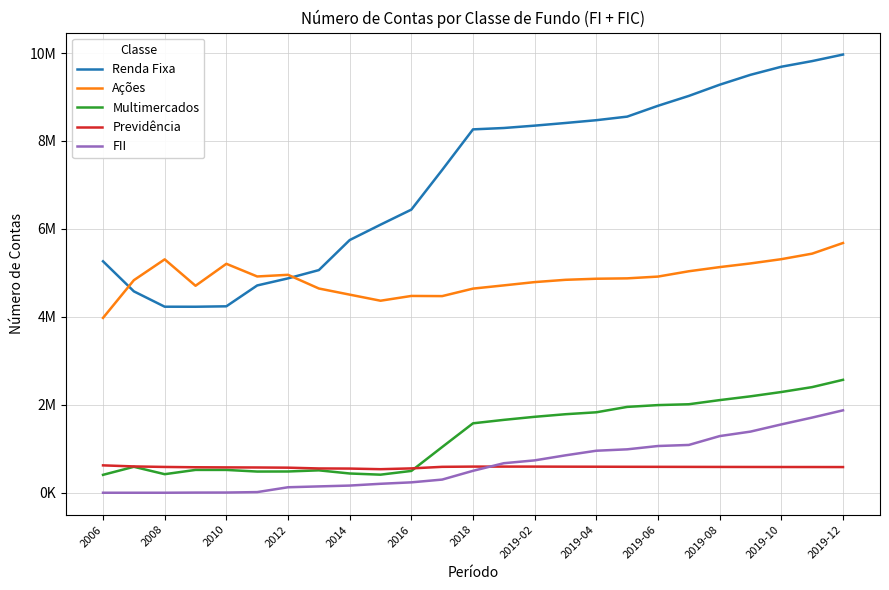

True or false: FII and Renda Fixa cross at least once.

False